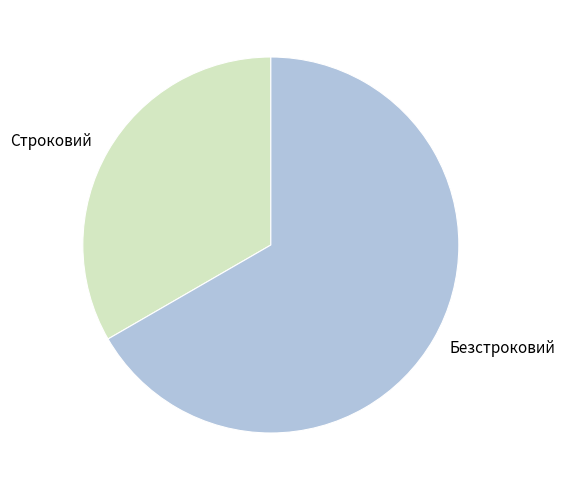

The Строковий slice represents 33% of the pie. True or false?

True